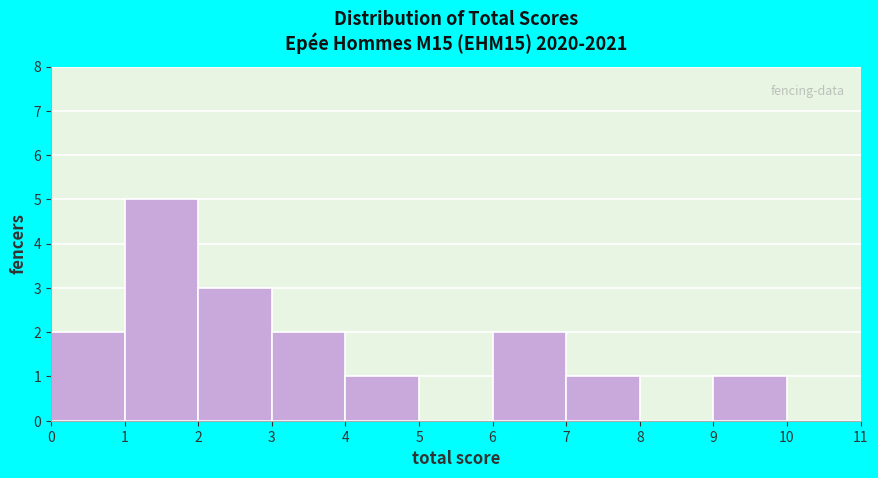

Reading left to right, list every bar in this chart as the range it spans on the x-axis followed by its height. The values are not printed on the chart, so give them approximately, as read against the axis.

0 to 1: 2
1 to 2: 5
2 to 3: 3
3 to 4: 2
4 to 5: 1
5 to 6: 0
6 to 7: 2
7 to 8: 1
8 to 9: 0
9 to 10: 1
10 to 11: 0